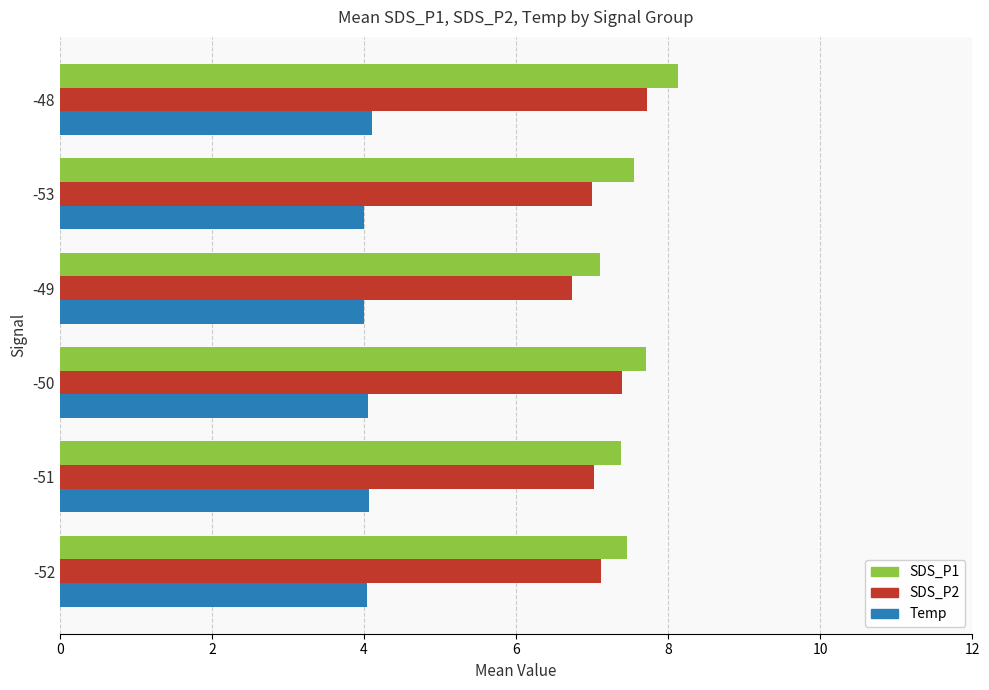

The SDS_P1 series shows 8.1 at -48. True or false?

True